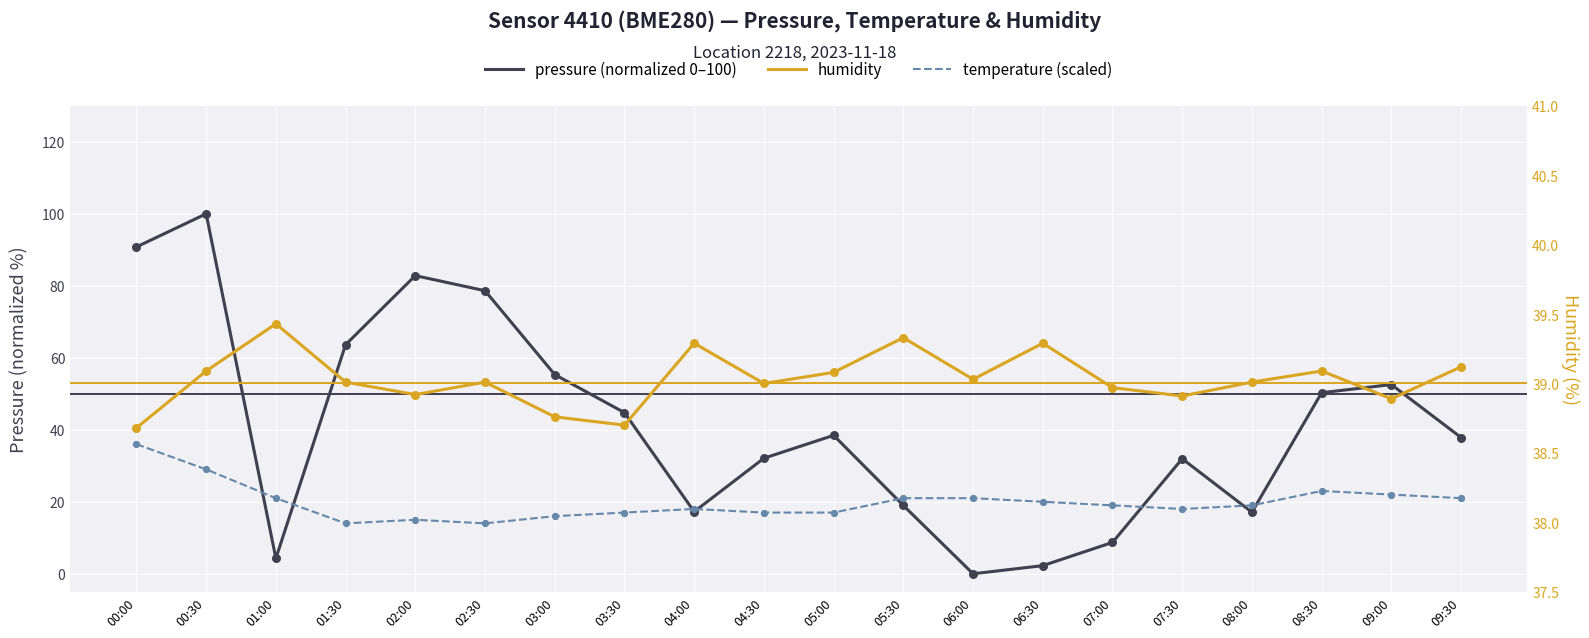

Which series has the largest total across all categories?

pressure (normalized 0–100)